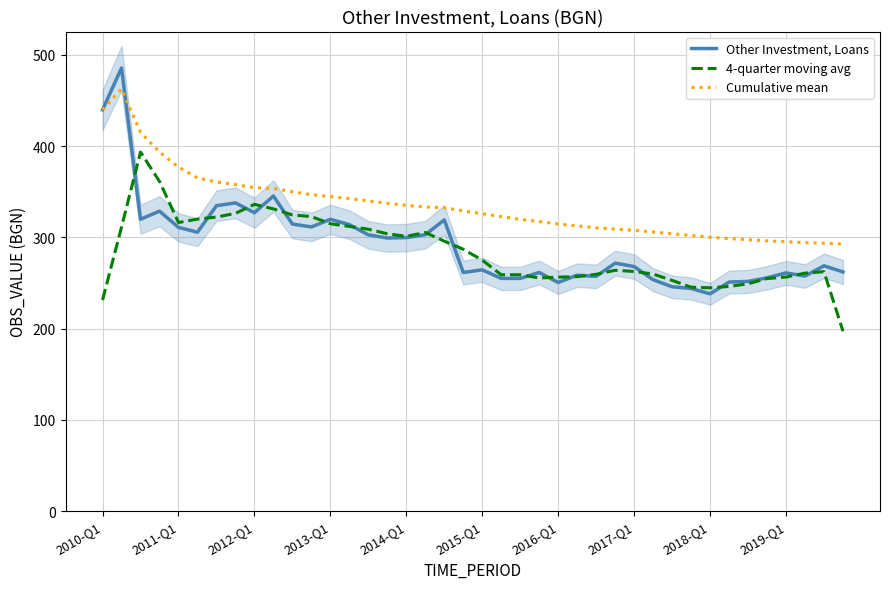

True or false: Cumulative mean and 4-quarter moving avg intersect in this chart.

False